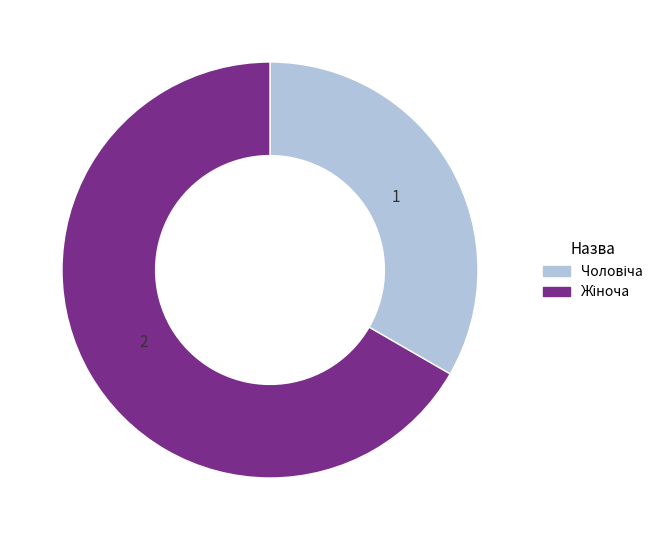

Does any single category account for the majority?

Yes